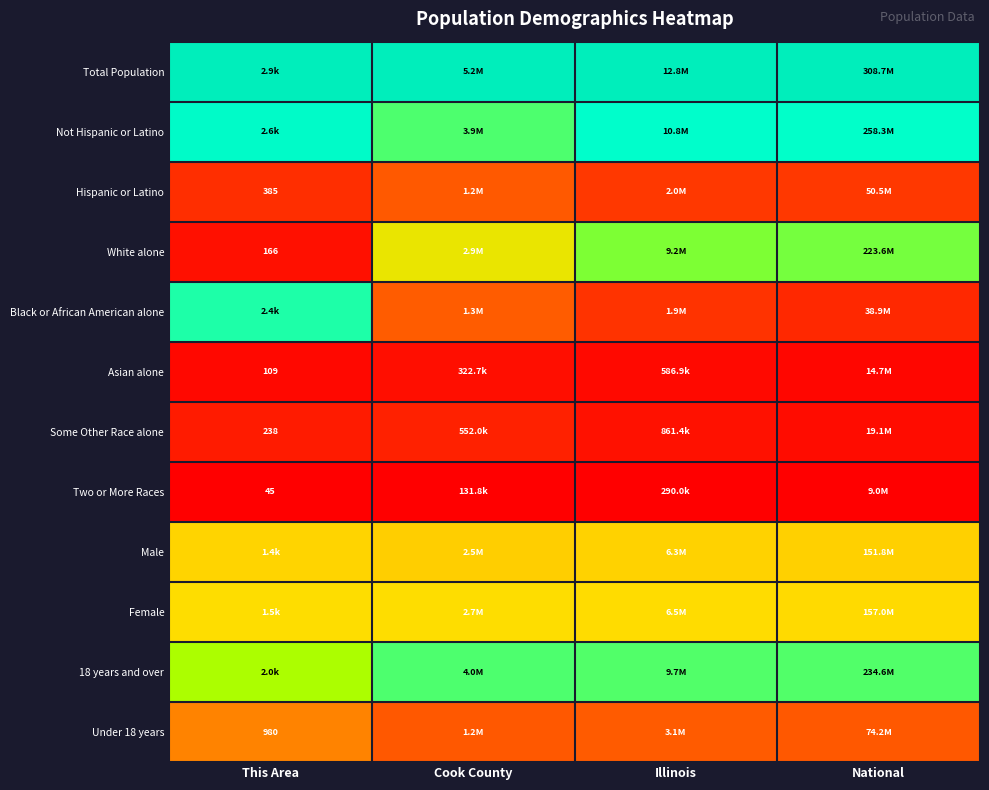

List the series in order of their peak value, highest first.

Total Population, Not Hispanic or Latino, Black or African American alone, 18 years and over, White alone, Female, Male, Under 18 years, Hispanic or Latino, Some Other Race alone, Asian alone, Two or More Races